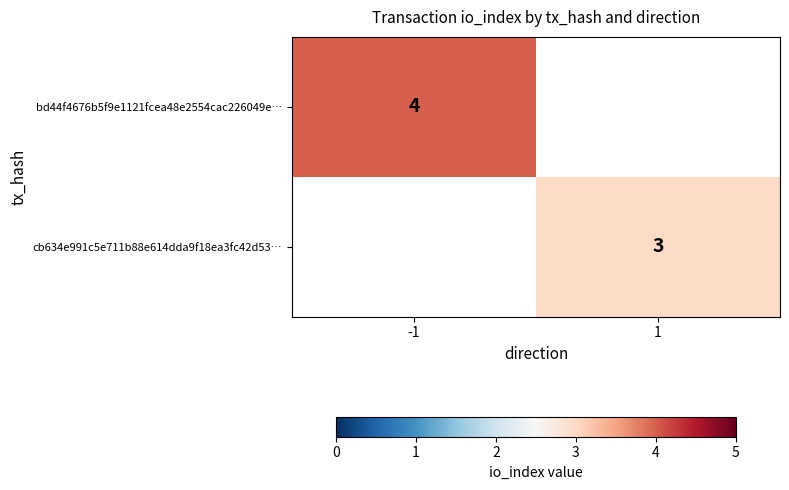

True or false: bd44f4676b5f9e1121fcea48e2554cac226049e… has a value of 4 at -1.

True